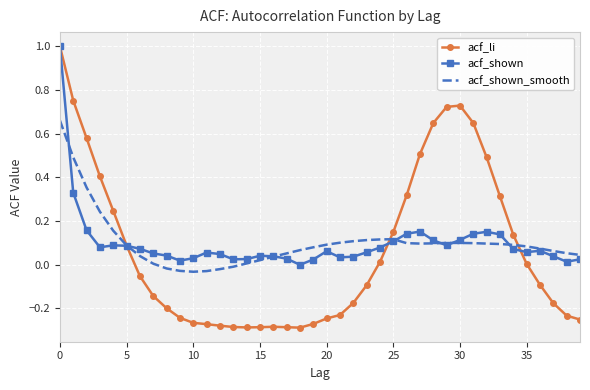

Which series has the largest range (max minus min)?

acf_li